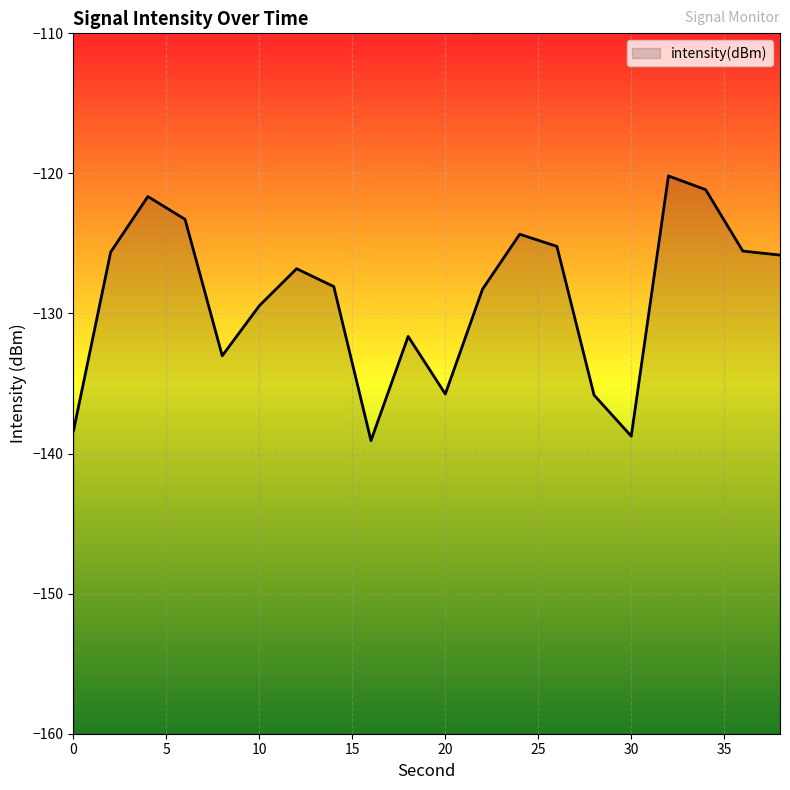

Reading left to right, extract all data points from this chart.

-138.4	-125.6	-121.6	-123.3	-133.0	-129.4	-126.8	-128.1	-139.1	-131.6	-135.7	-128.3	-124.3	-125.2	-135.8	-138.8	-120.2	-121.2	-125.5	-125.8